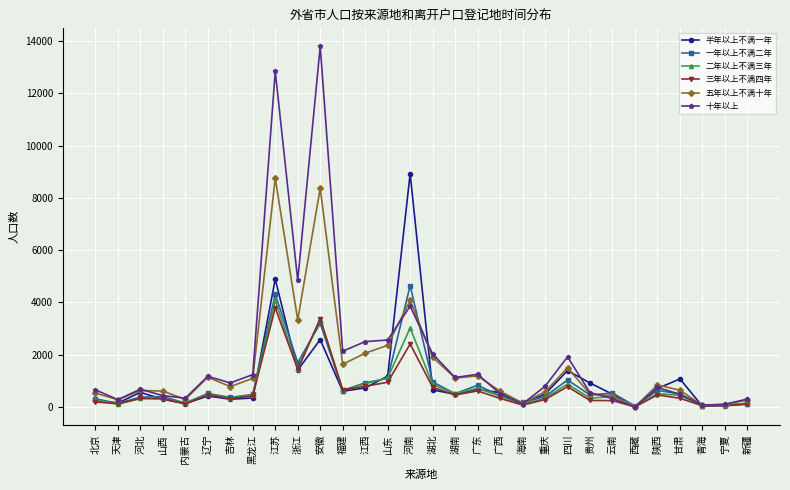

The 一年以上不满二年 series shows 70 at 宁夏. True or false?

True